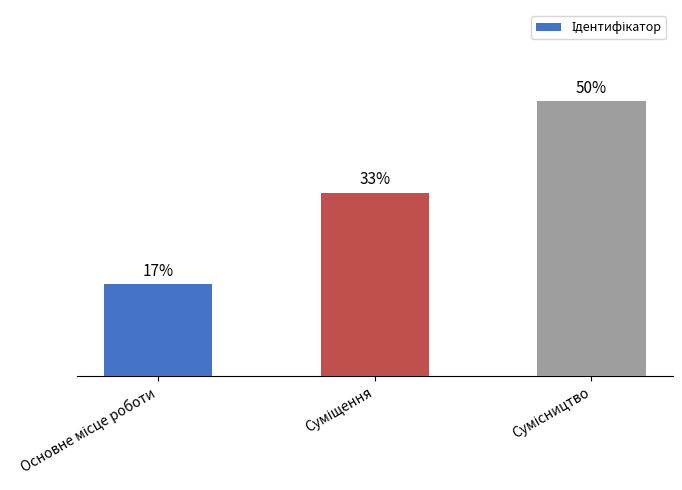

Are the bars horizontal?

No